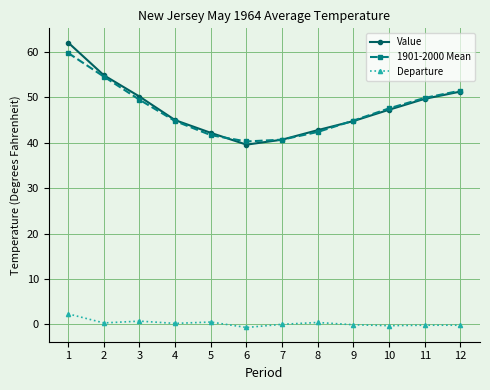

Which series has the largest range (max minus min)?

Value